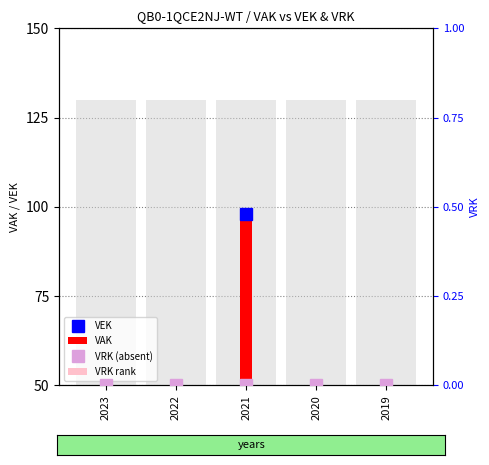

List the series in order of their peak value, highest first.

VAK, VEK, VRK rank, VRK (absent)